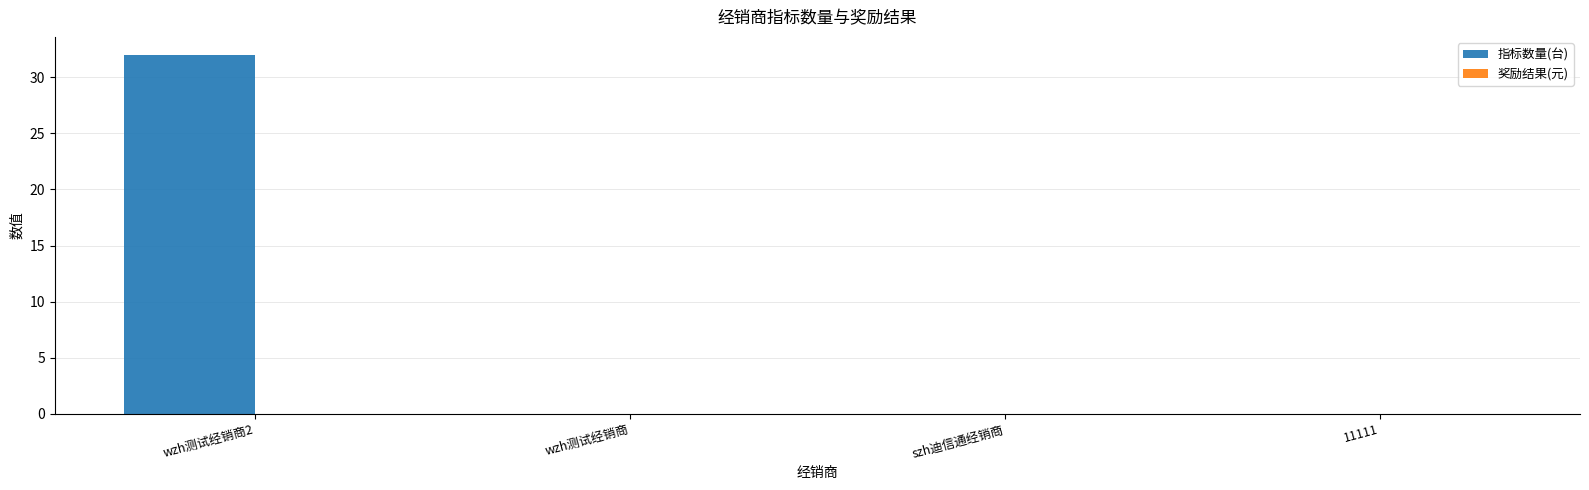

How many categories are shown in the chart?

4